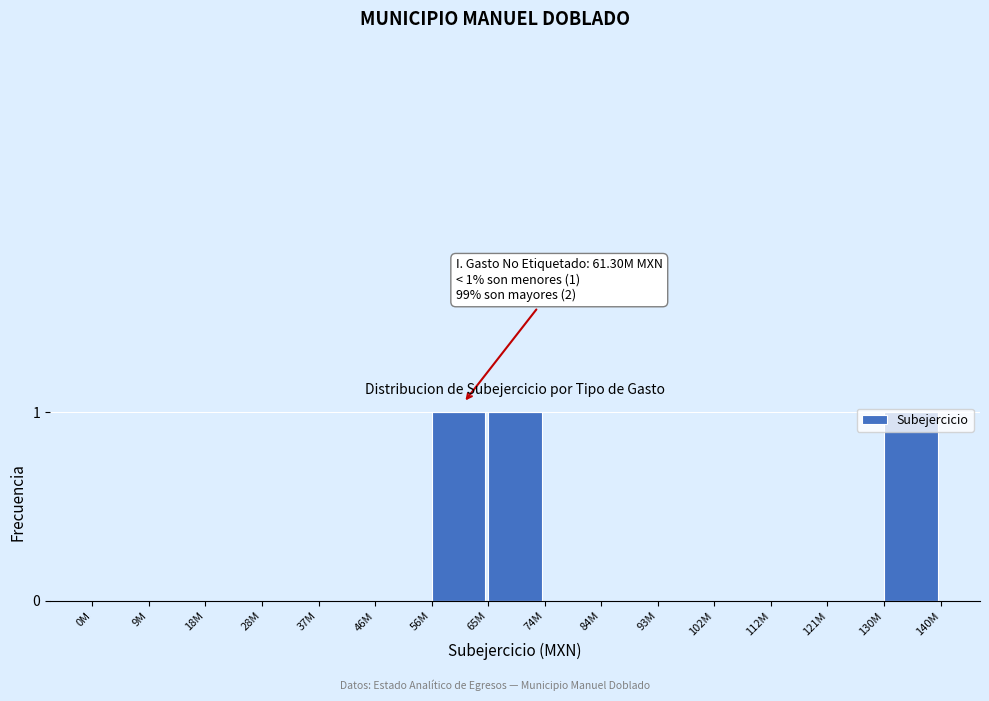

Between 0M and 65M, which is larger?

65M